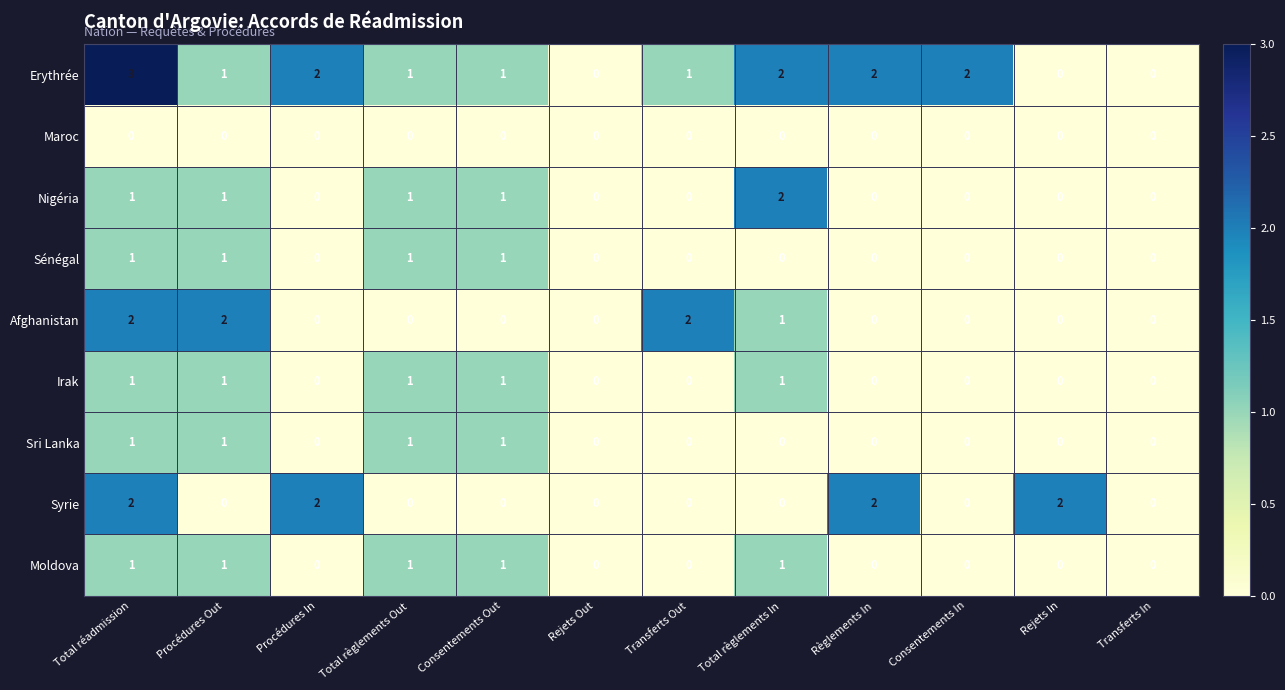

How many Sénégal values are between 0 and 1?

12